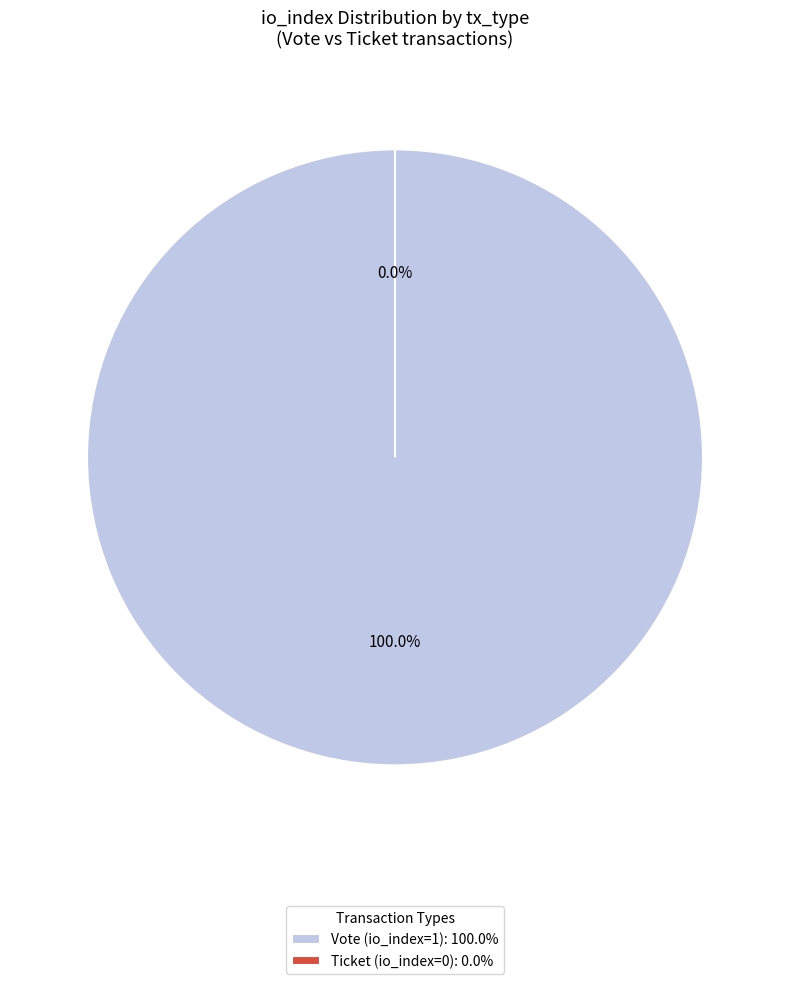

To the nearest percent, what is the combined percentage of Vote (io_index=1) and Ticket (io_index=0)?

100%